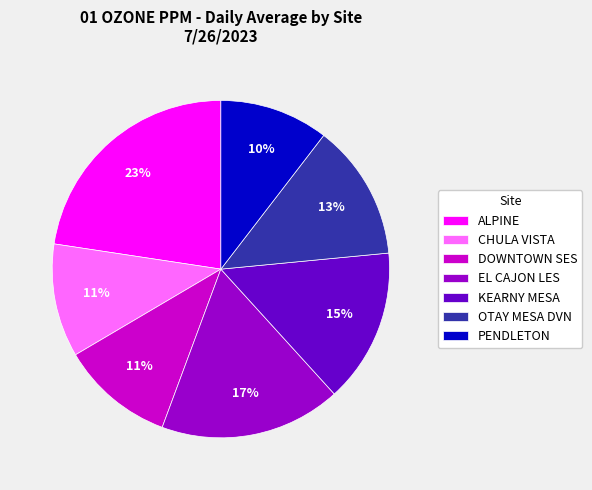

Is it true that PENDLETON is 10% of the pie?

True